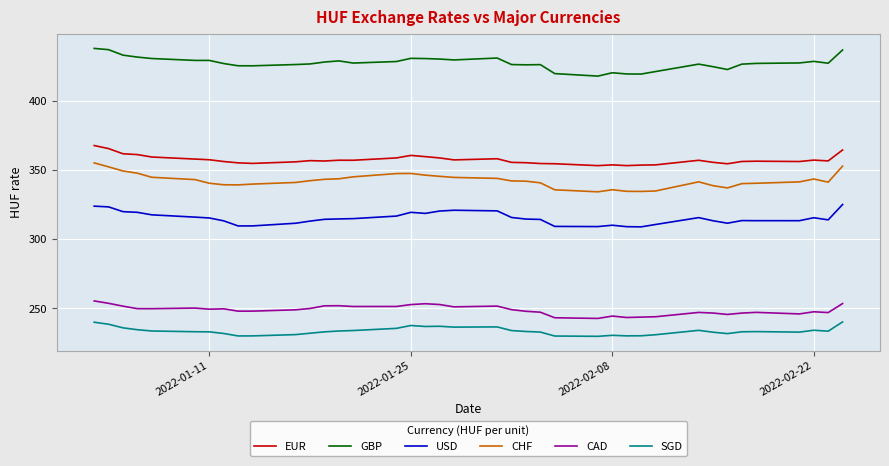

Which series has the largest range (max minus min)?

CHF